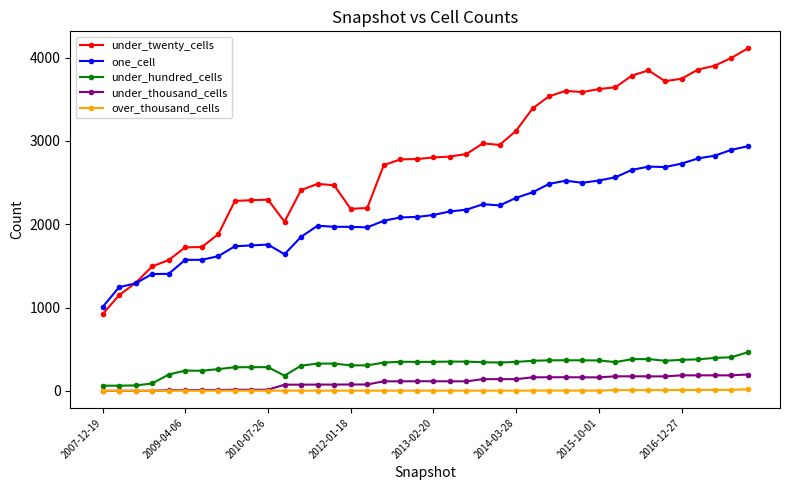

What is the highest value of the under_thousand_cells series?

196